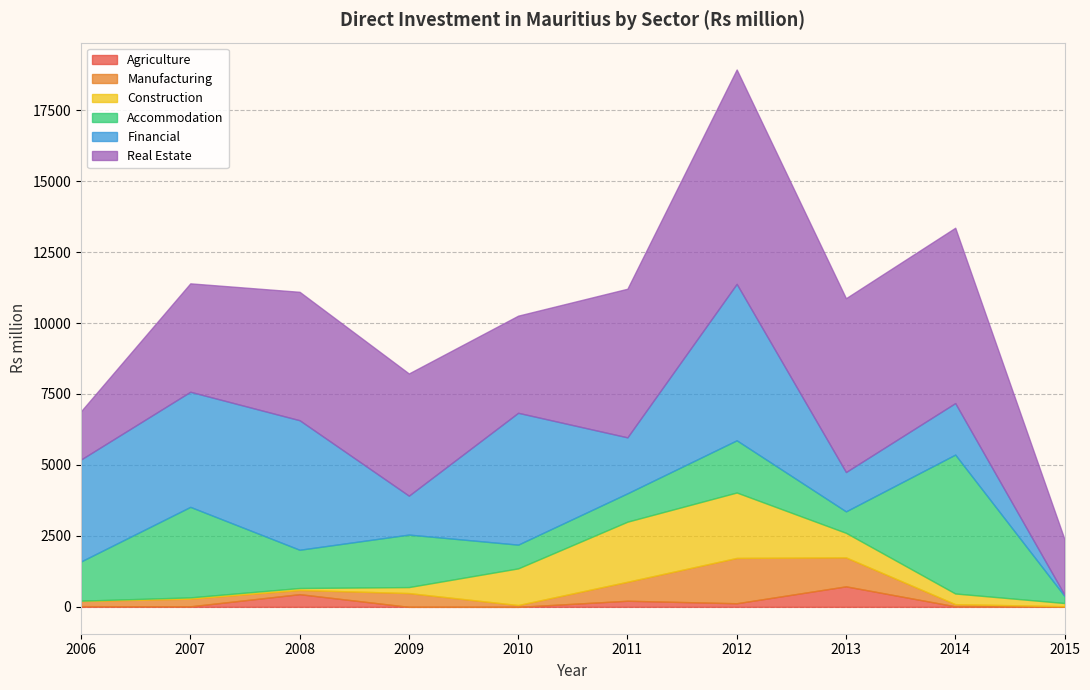

Between 2013 and 2006, which is larger?

2013